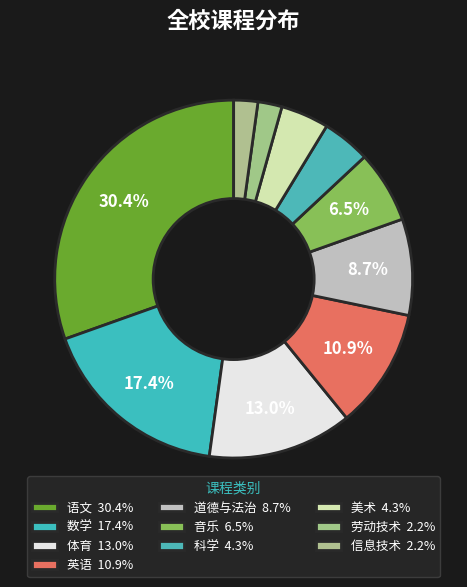

Count the number of slices in the pie.

10